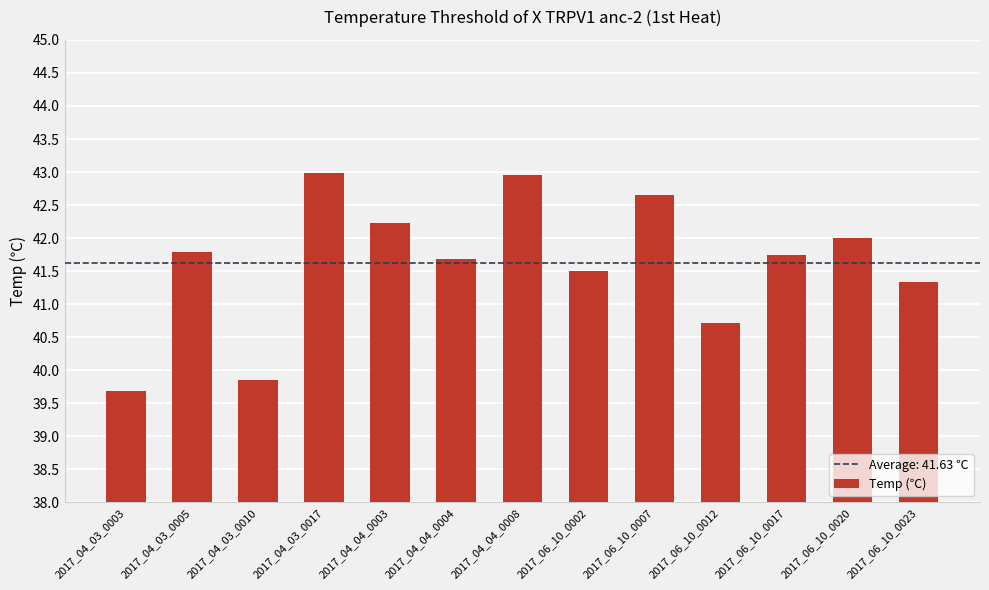

Approximately how many times larger is the value at 2017_06_10_0023 compared to 2017_04_04_0008?

1.0